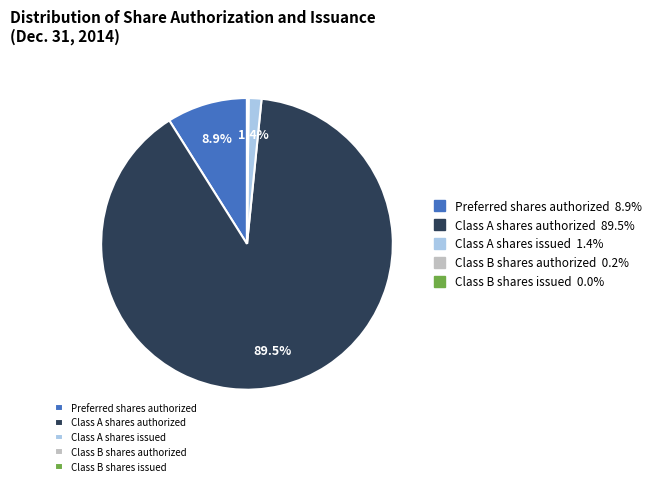

Is there a majority slice in this chart?

Yes